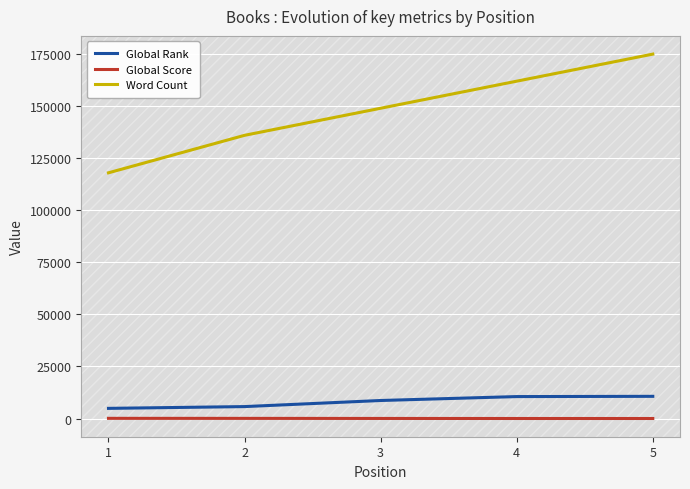

Where does the Global Score series first go above 34?

1